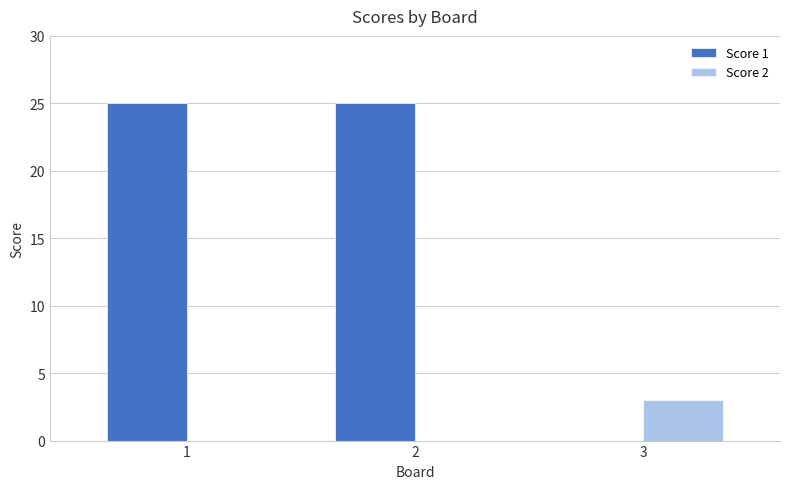

The value of Score 1 at 1 is 39. True or false?

False